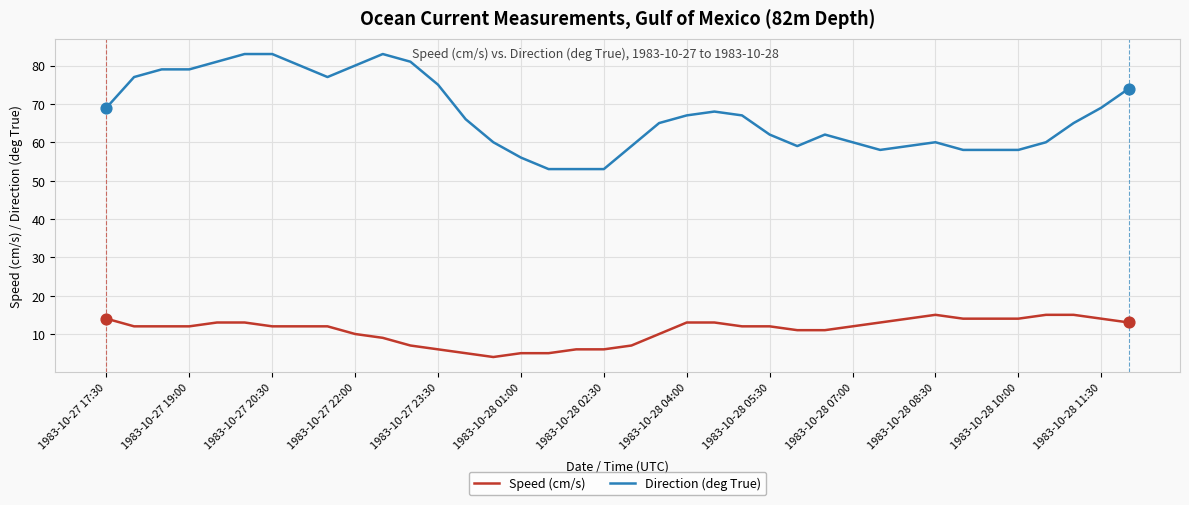

Which series has the largest range (max minus min)?

Direction (deg True)